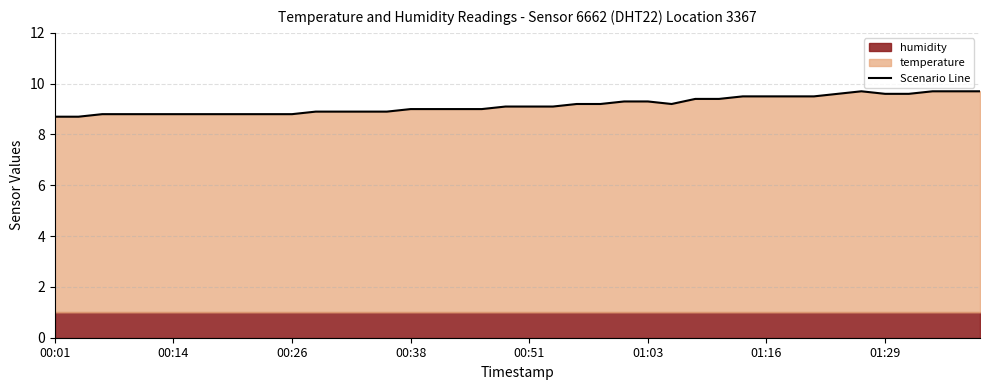

What is the smallest value displayed?

8.7